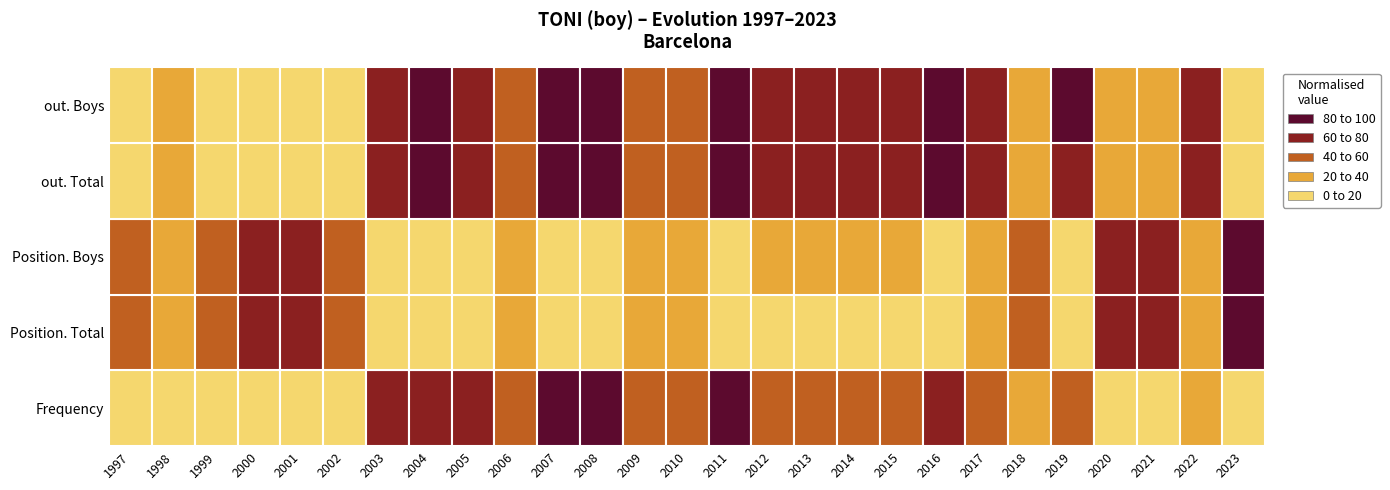

What is the difference between the Position. Boys values at 8 and 4?

74